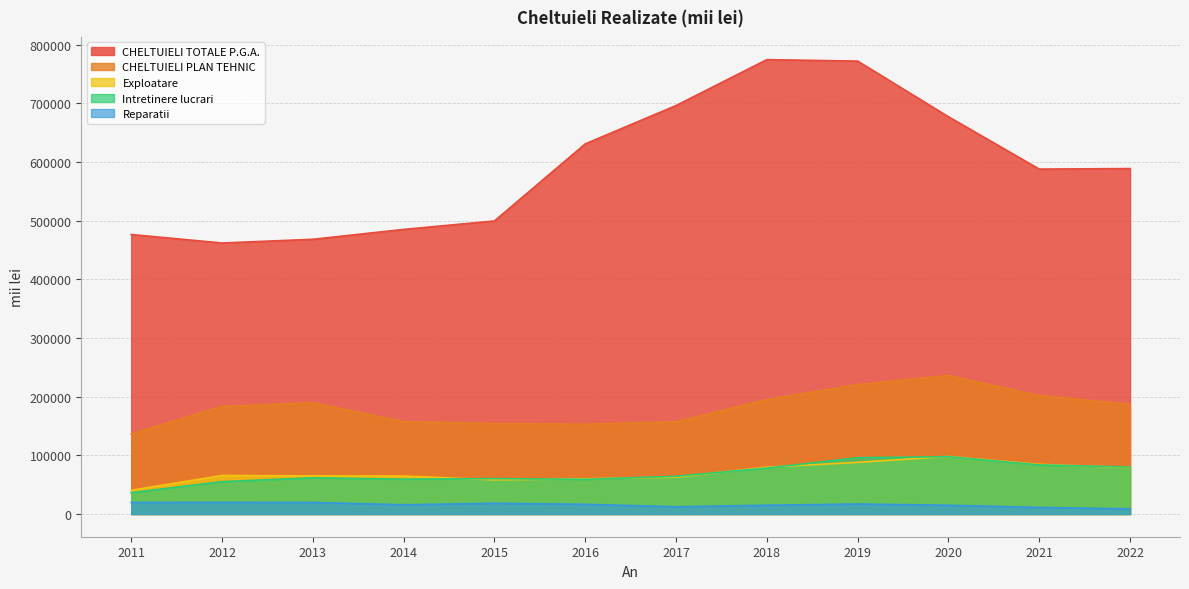

What is the maximum value shown in the chart?

774376